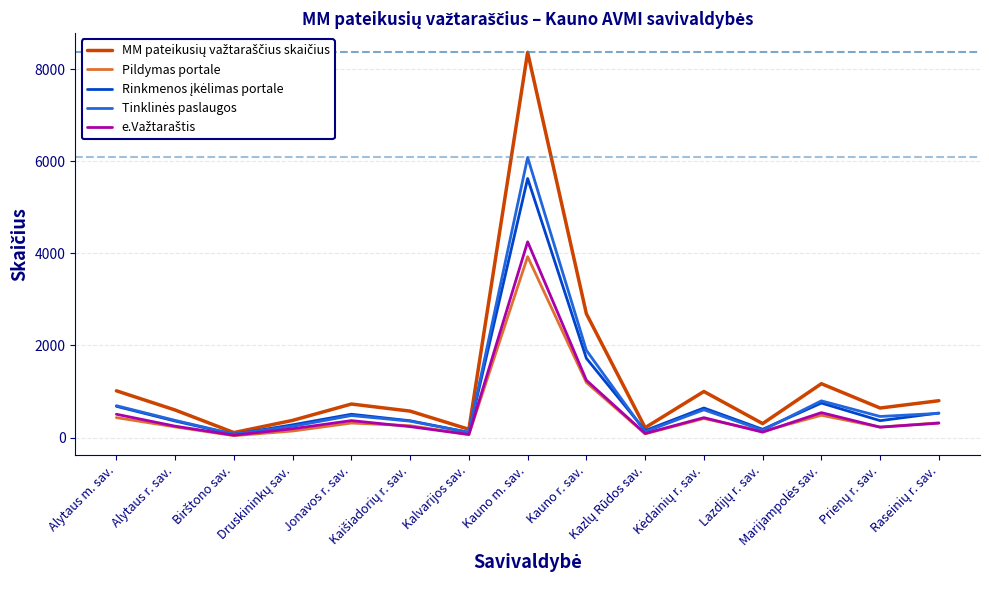

What is the greatest value displayed?

8364